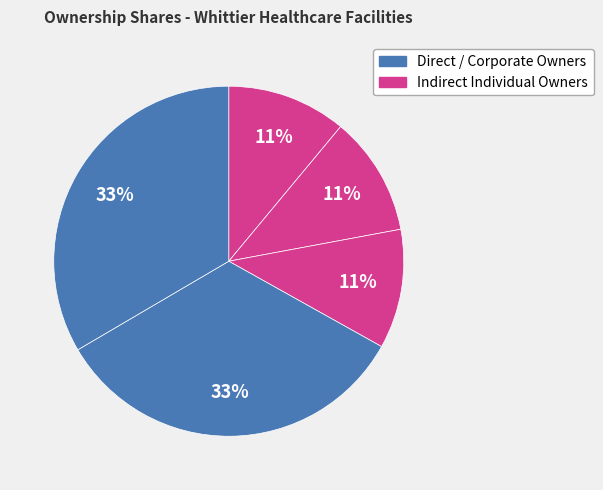

Count the number of slices in the pie.

5